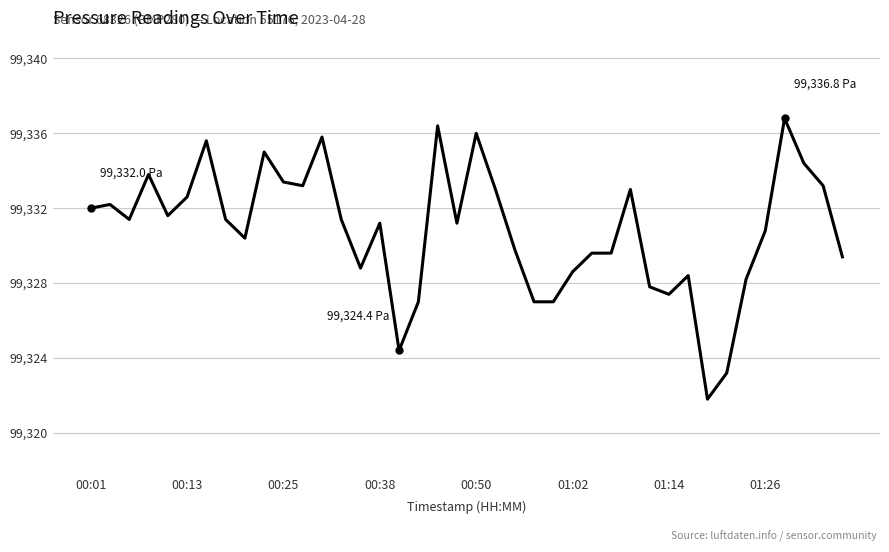

What is the maximum value shown in the chart?

99336.8